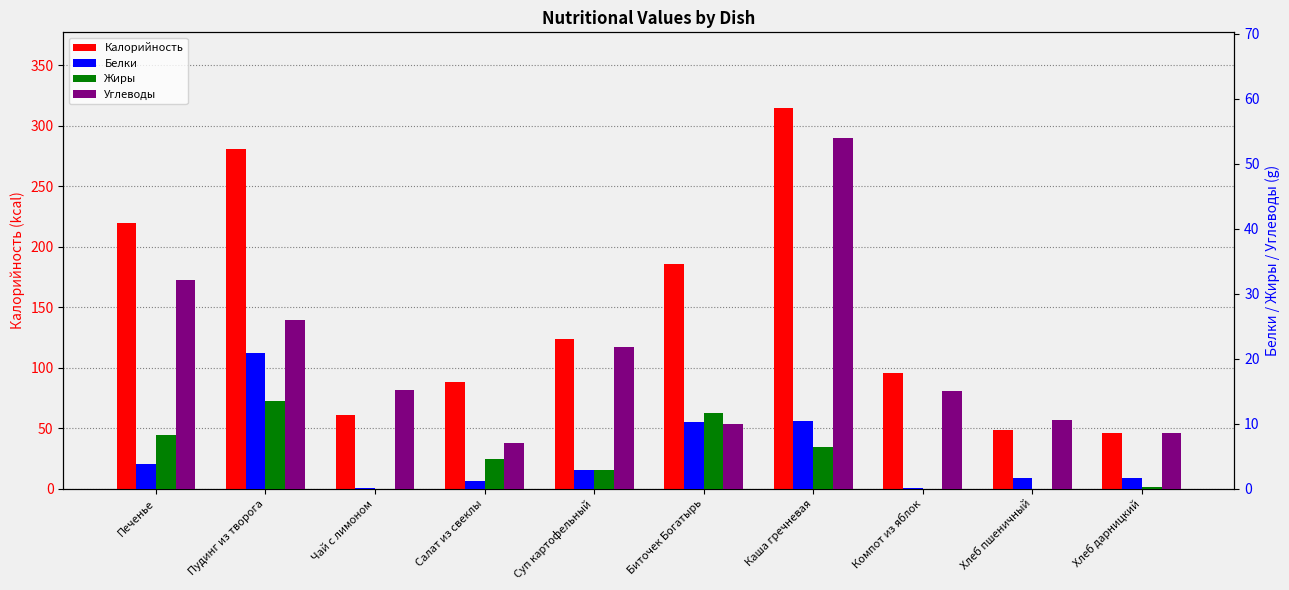

Reading left to right, extract all data points from this chart.

Калорийность: Печенье=220.0	Пудинг из творога=280.6	Чай с лимоном=61.0	Салат из свеклы=88.3	Суп картофельный=124.0	Биточек Богатырь=186.0	Каша гречневая=314.4	Компот из яблок=96.0	Хлеб пшеничный=48.8	Хлеб дарницкий=46.0
Белки: Печенье=3.9	Пудинг из творога=20.9	Чай с лимоном=0.1	Салат из свеклы=1.2	Суп картофельный=2.8	Биточек Богатырь=10.3	Каша гречневая=10.4	Компот из яблок=0.2	Хлеб пшеничный=1.6	Хлеб дарницкий=1.7
Жиры: Печенье=8.3	Пудинг из творога=13.5	Чай с лимоном=0.0	Салат из свеклы=4.6	Суп картофельный=2.9	Биточек Богатырь=11.7	Каша гречневая=6.5	Компот из яблок=0.0	Хлеб пшеничный=0.0	Хлеб дарницкий=0.3
Углеводы: Печенье=32.1	Пудинг из творога=26.0	Чай с лимоном=15.2	Салат из свеклы=7.0	Суп картофельный=21.8	Биточек Богатырь=10.1	Каша гречневая=54.0	Компот из яблок=15.0	Хлеб пшеничный=10.6	Хлеб дарницкий=8.6